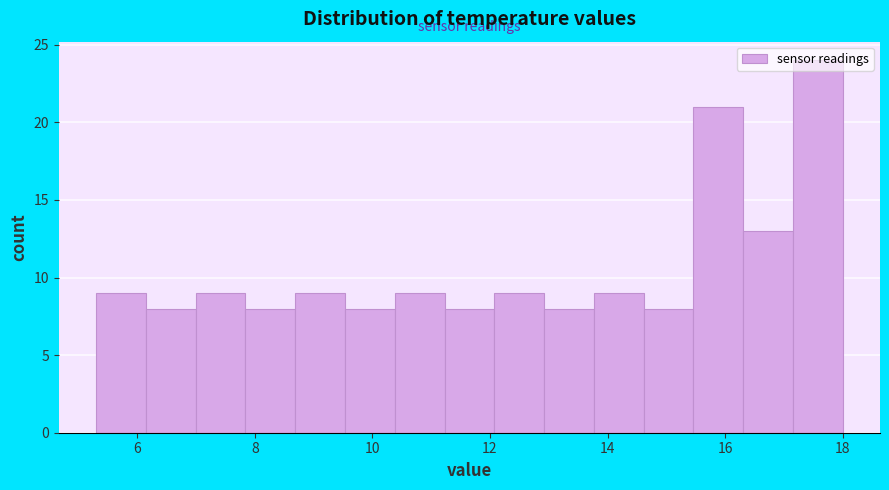

How tall is the bar that spans 13.0 to 13.8 on the x-axis? Neither the bar edges nor the heights are printed on the chart, so give them approximately, as read against the axes.

8